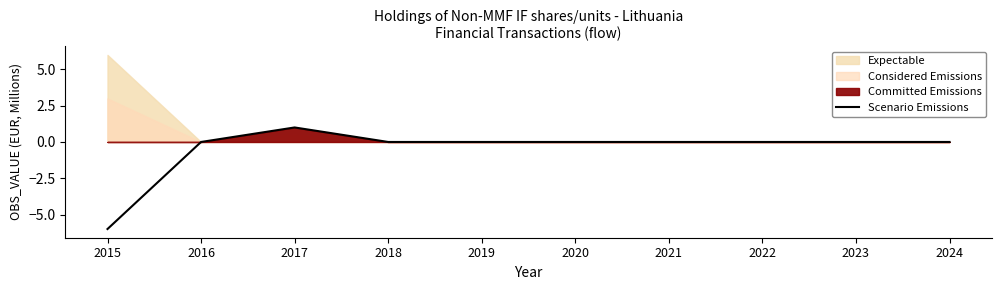

At which label is the value closest to -2?

2016